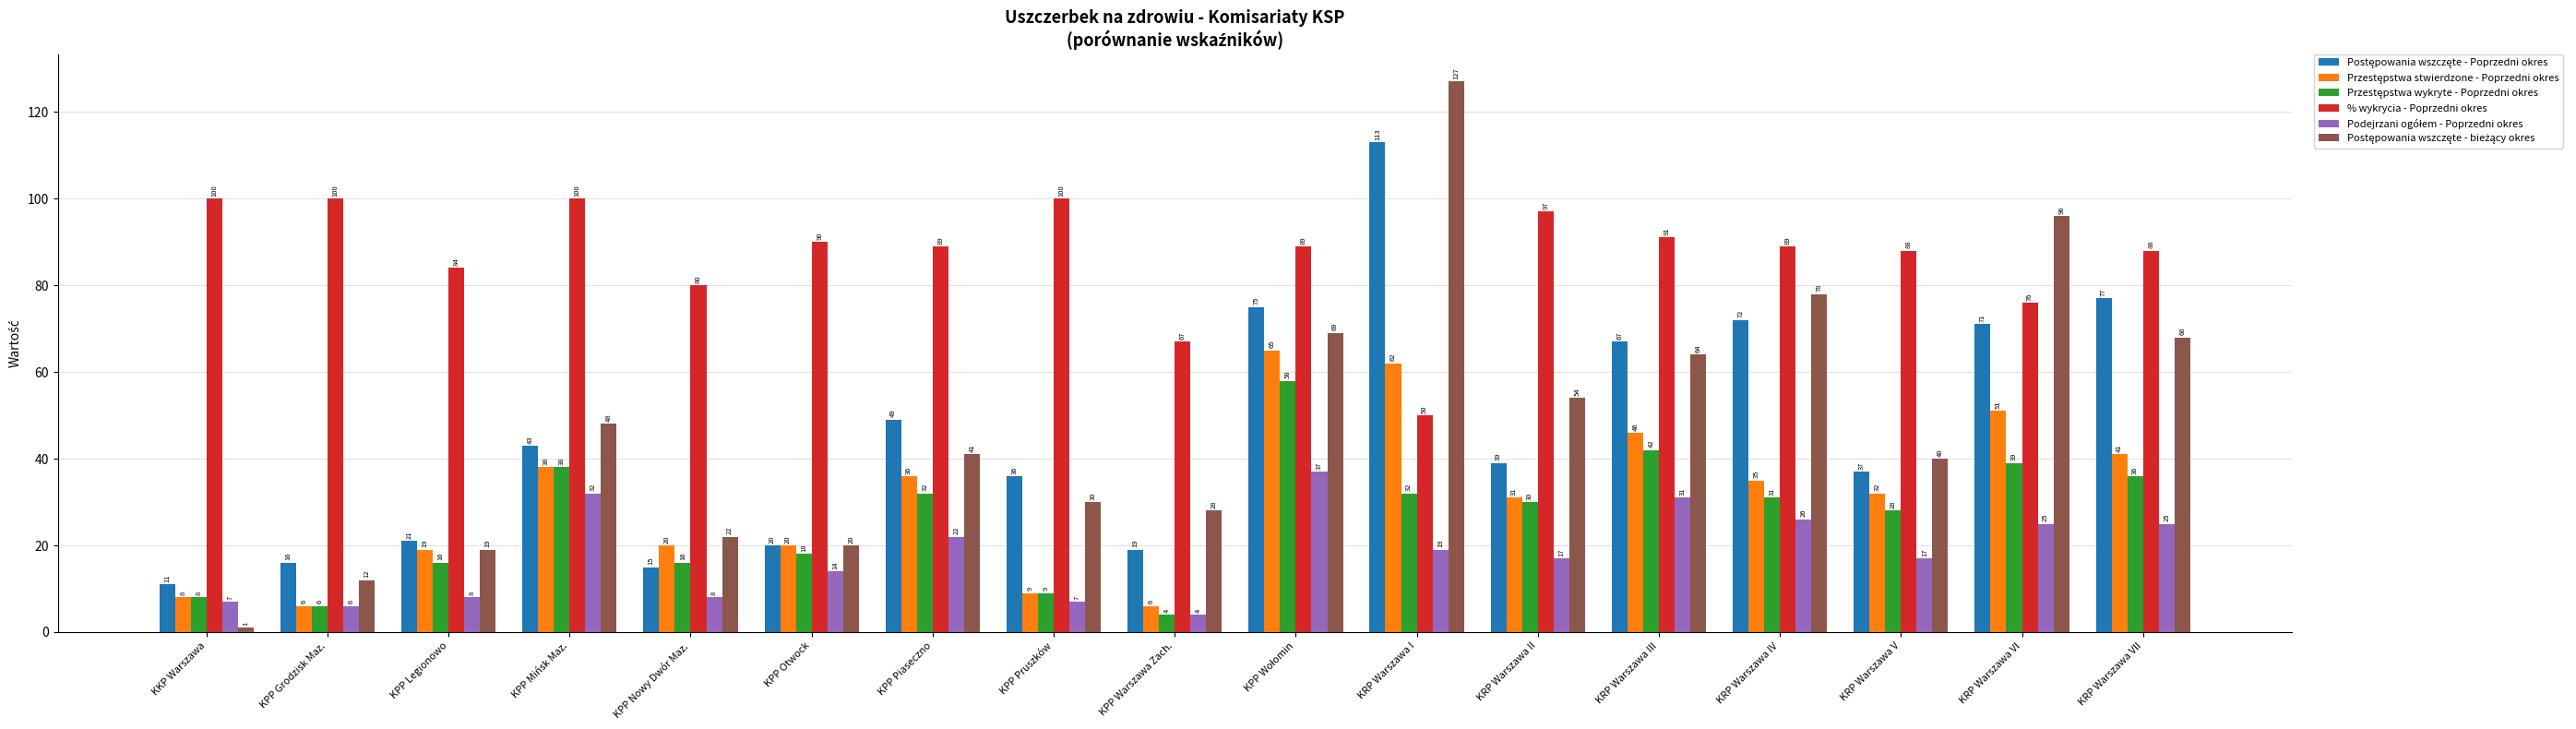

The value of % wykrycia - Poprzedni okres at KPP Piaseczno is 19. True or false?

False